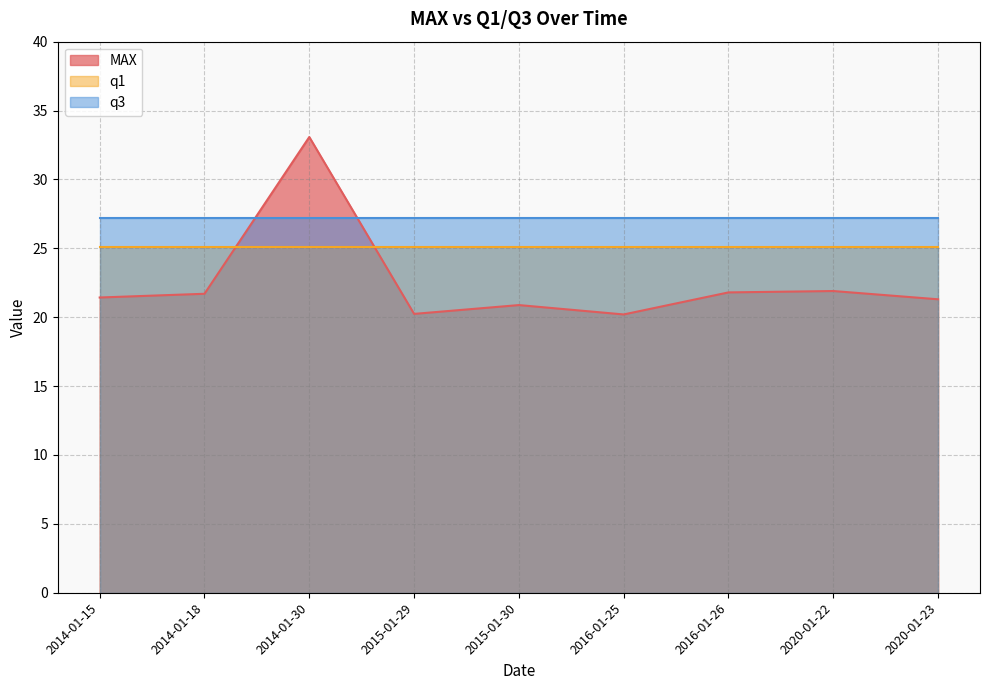

Does the chart have visible grid lines?

Yes